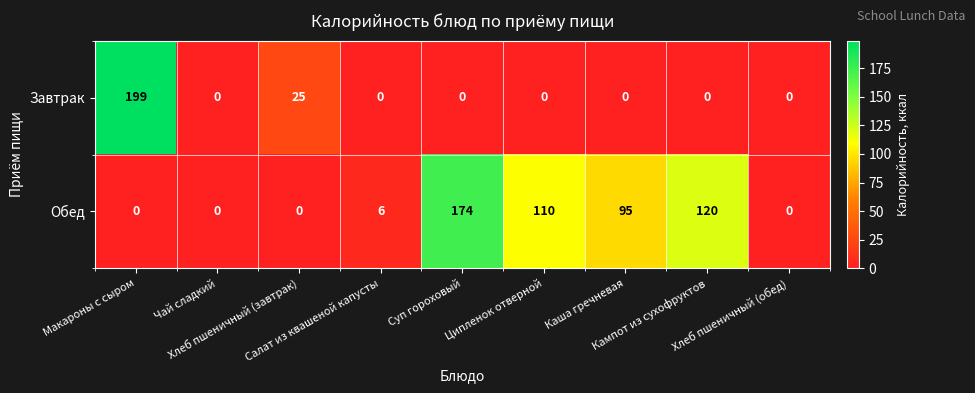

What is the difference between the maximum and minimum values in the Обед series?

174